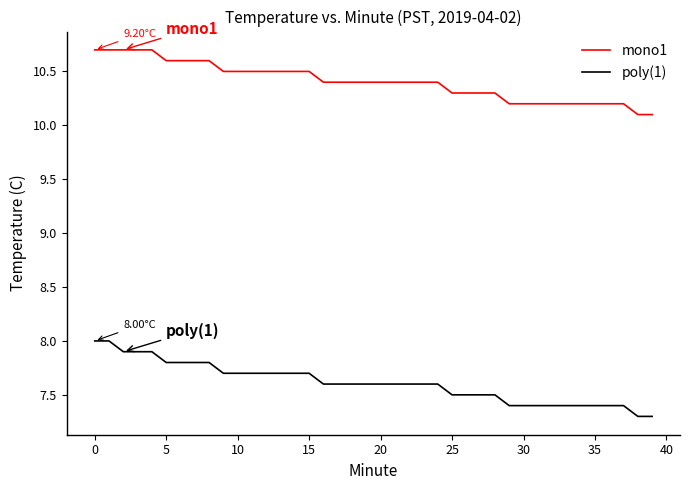

What are all the series names shown in the legend?

mono1, poly(1)